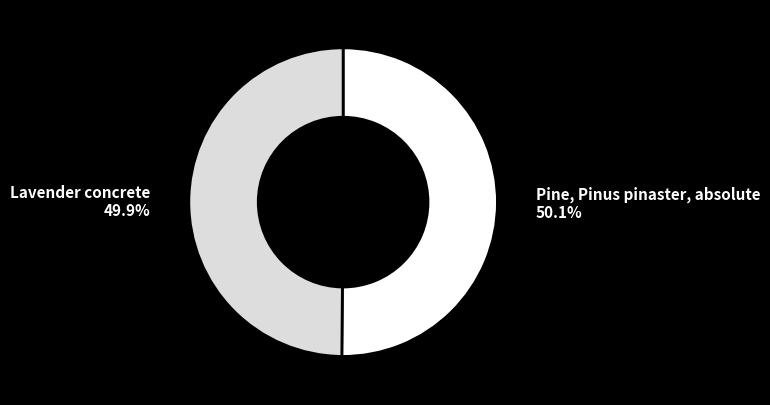

What percentage do Pine, Pinus pinaster, absolute and Lavender concrete together represent?

100.0%